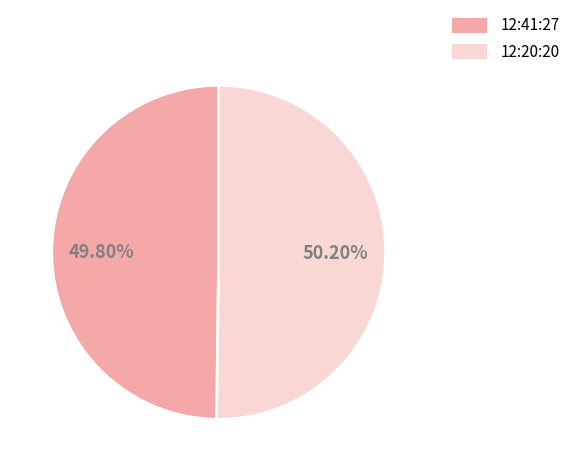

What is the total percentage of 12:41:27 and 12:20:20?

100.0%